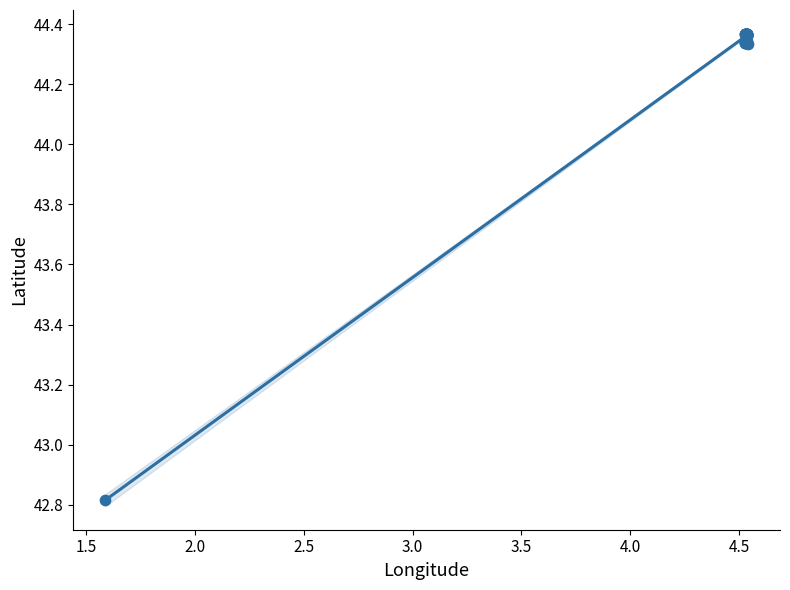

What Y value in the scatter plot is closest to 43?

42.8